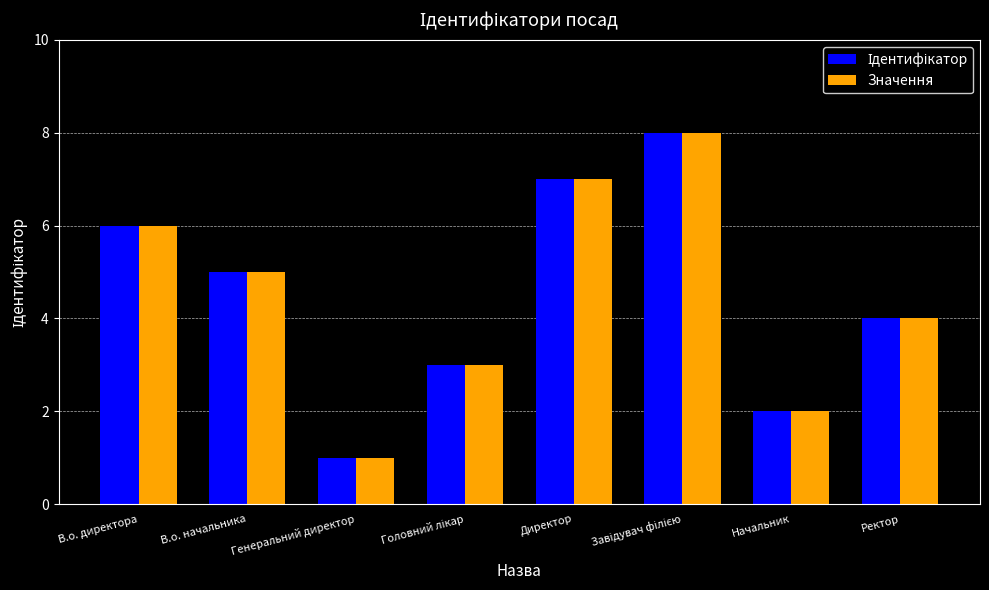

What is the label of the 5th bar from the left?

Директор